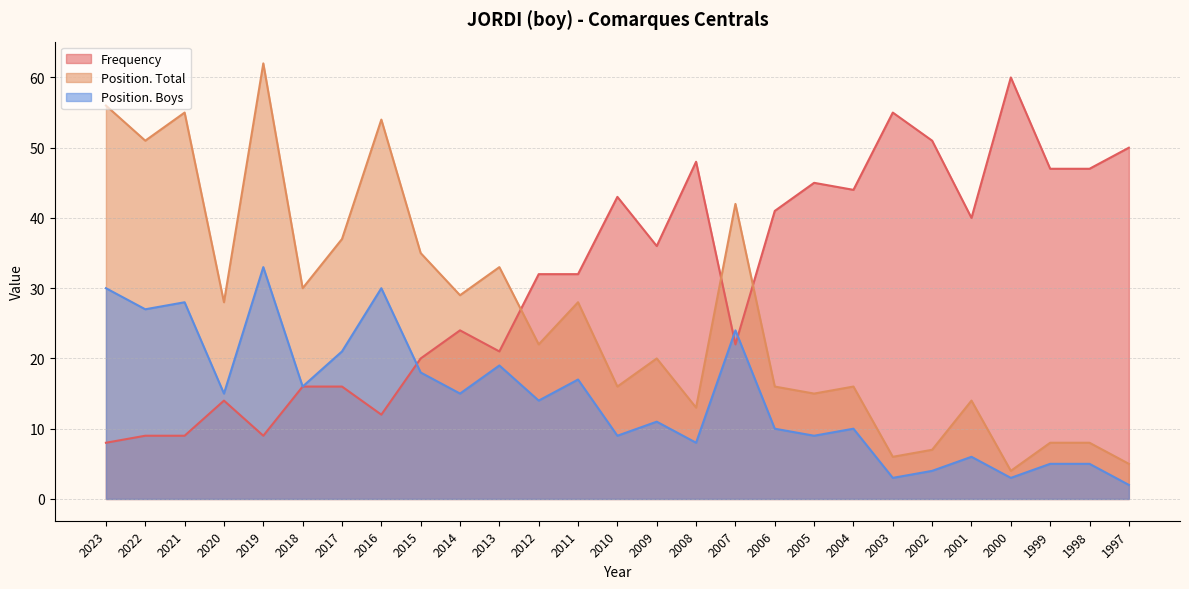

What is the value of the Position. Total point at the 3rd from the left?

55